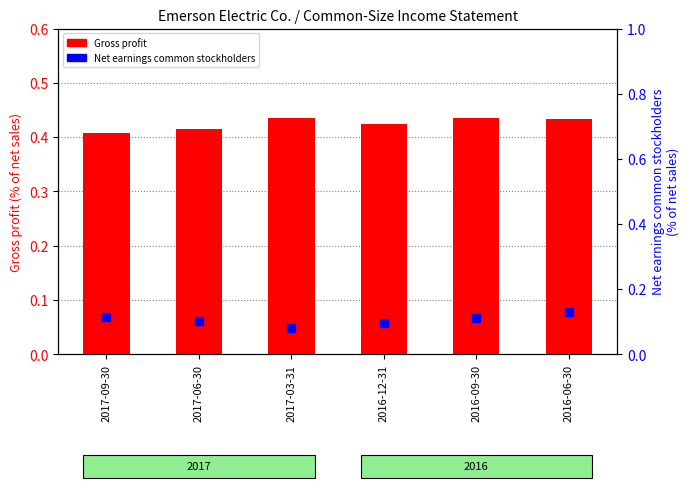

Which series reaches the maximum Y coordinate?

Gross profit